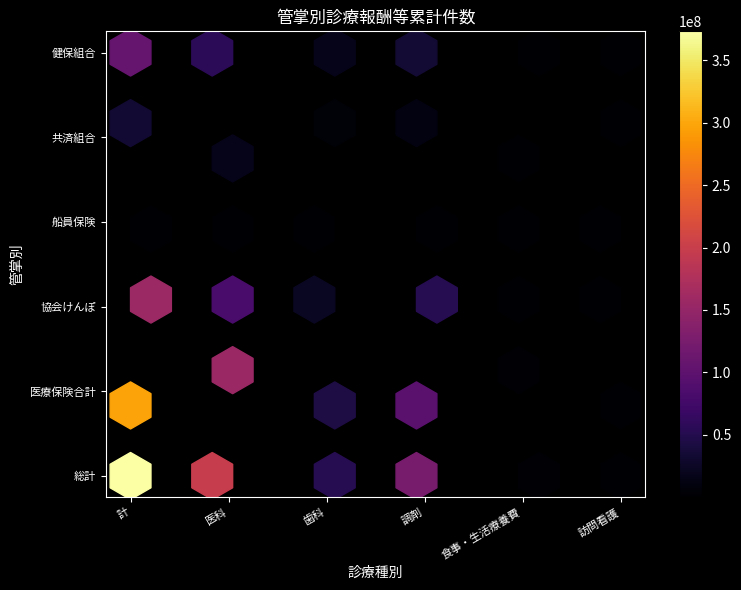

How many series are shown in this chart?

6